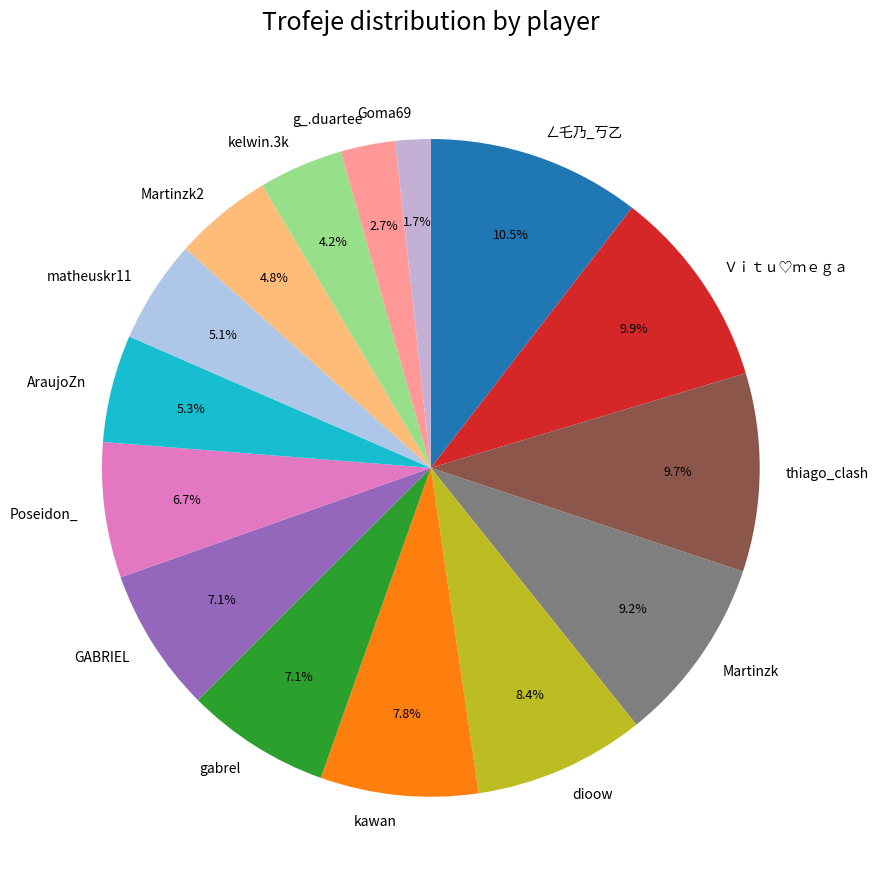

To the nearest percent, what portion does g_.duartee represent?

3%